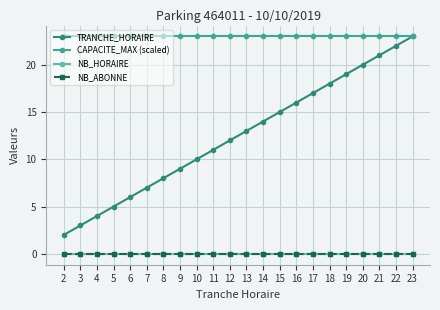

Does the chart have visible grid lines?

Yes